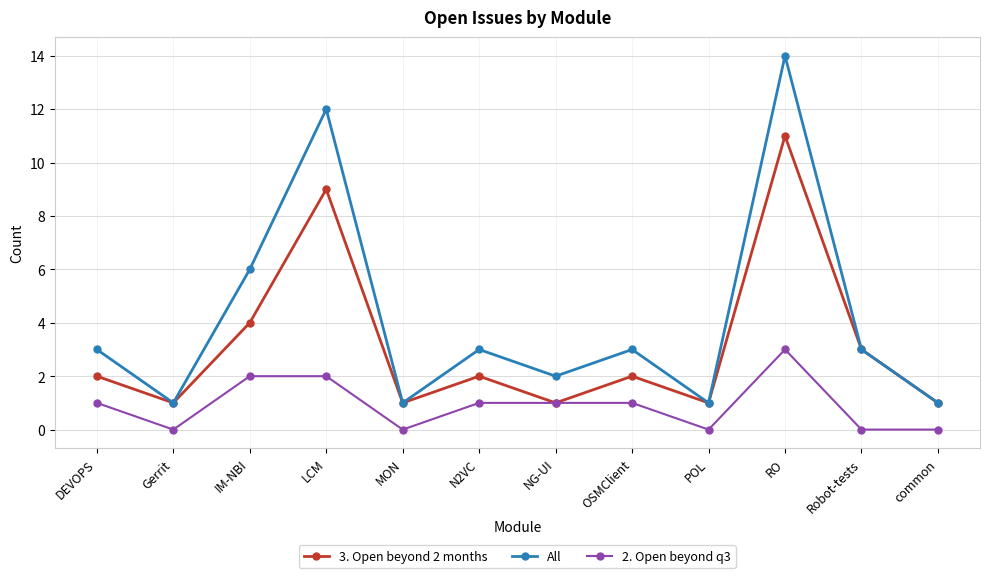

What is the lowest value of the All series?

1